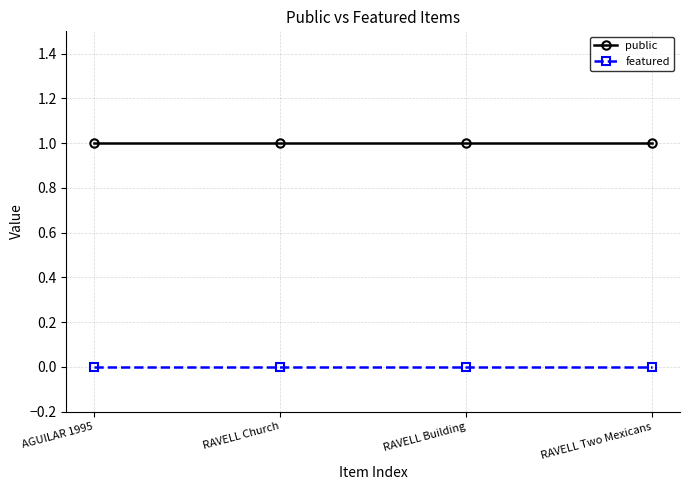

What position from the left is RAVELL Building?

3